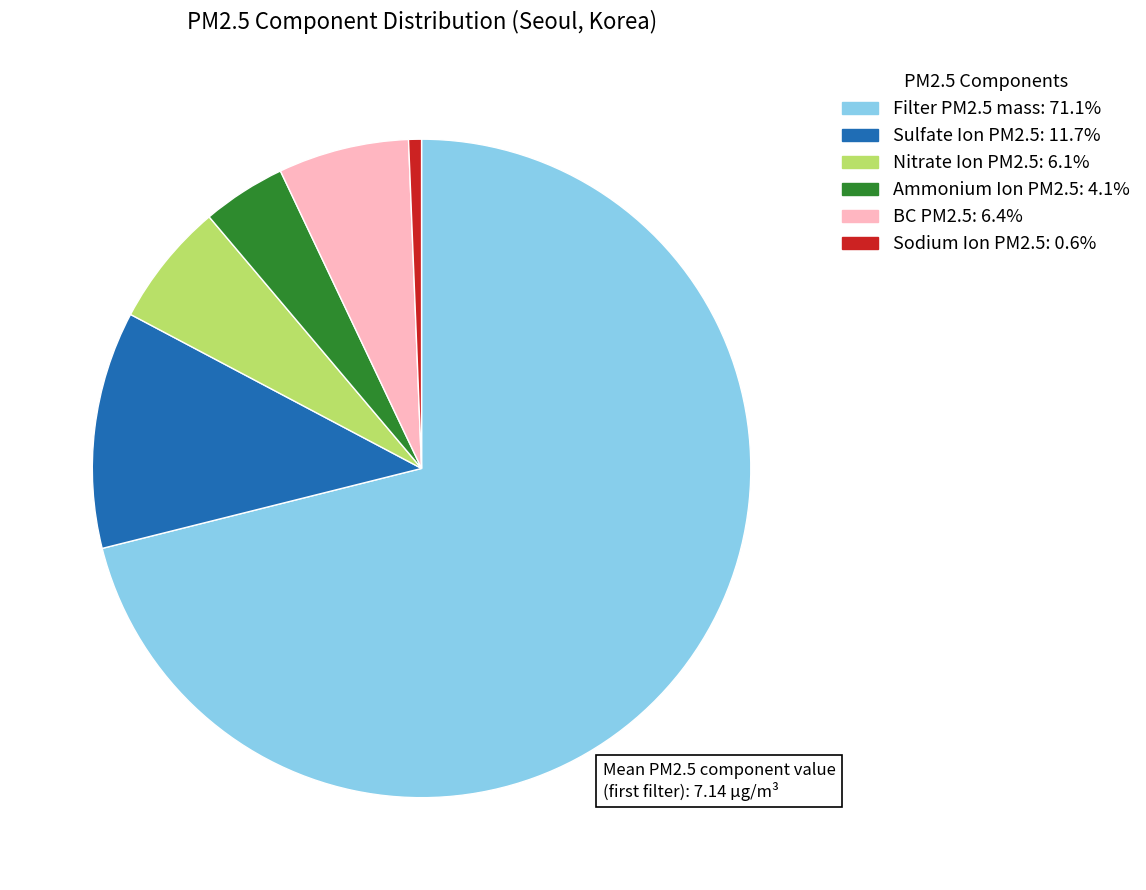

Does Filter PM2.5 mass: 71.1% represent more than half of the total?

Yes